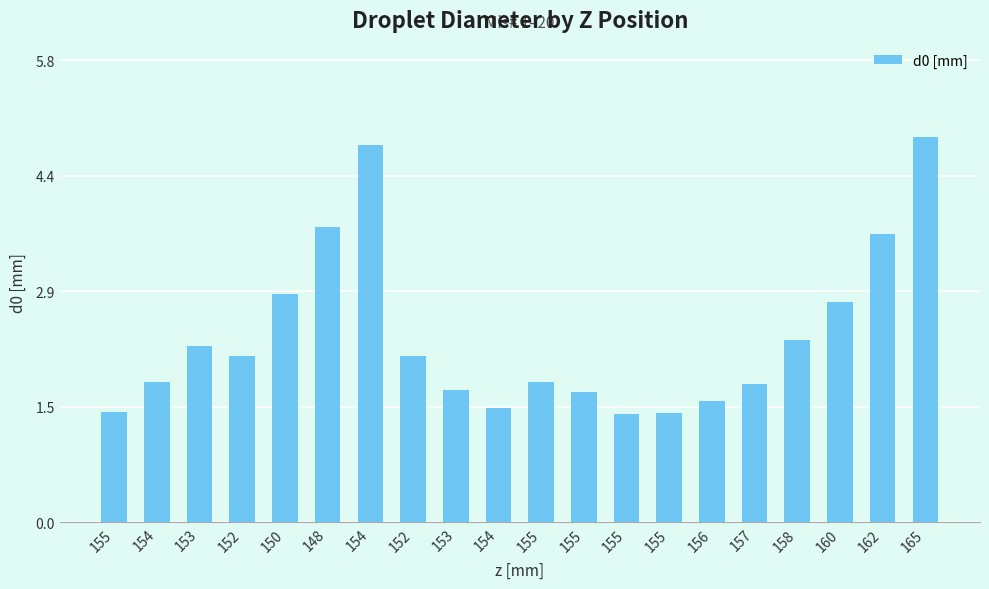

At which category does the chart reach its minimum across all series?

155